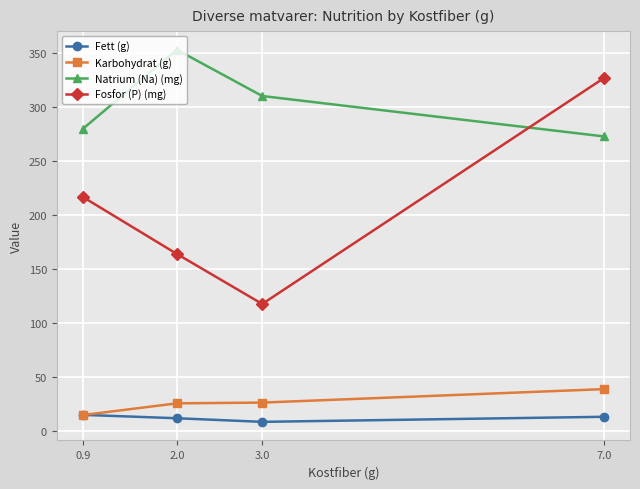

At which category does the chart reach its peak across all series?

2.0